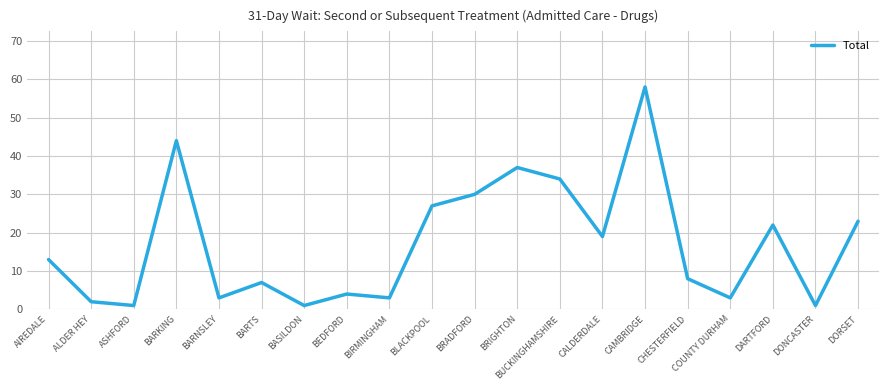

How many categories are shown in the chart?

20